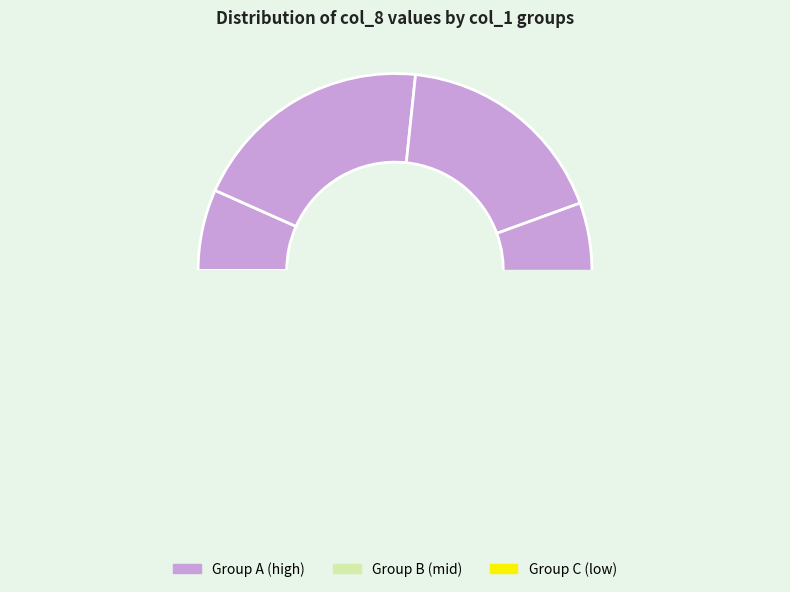

What is the change in value from 8 to 9?

-2